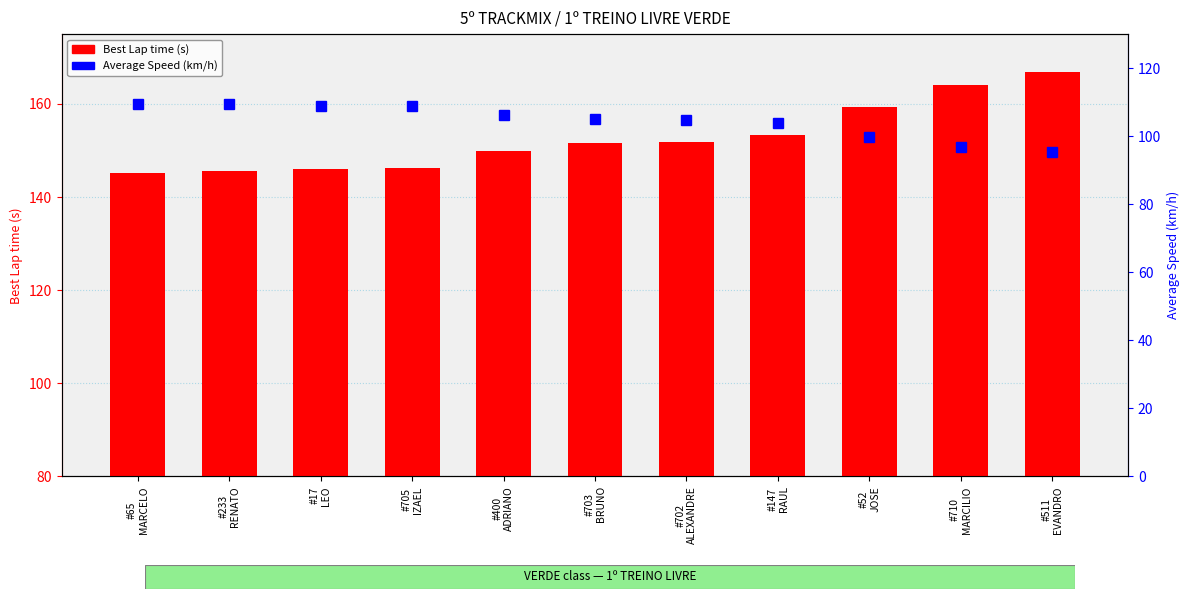

Which has a higher value, #702
ALEXANDRE or #17
LEO?

#702
ALEXANDRE